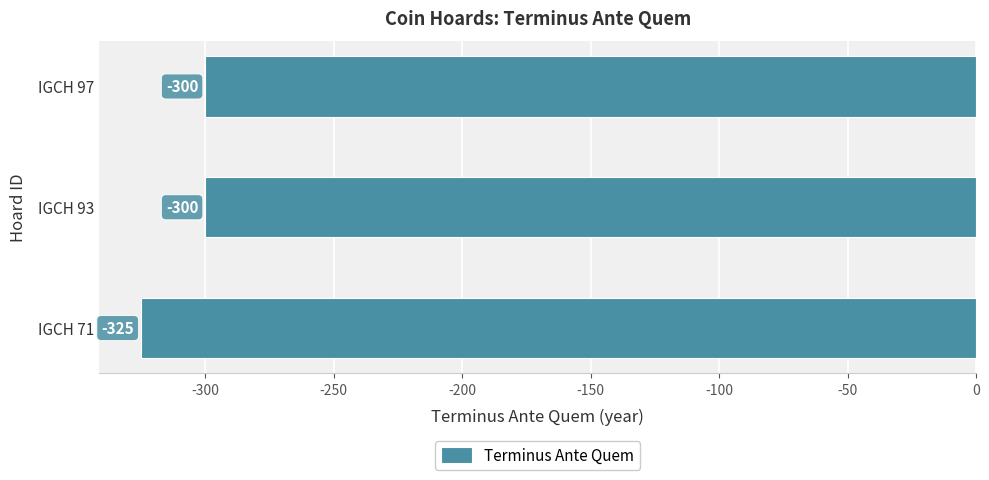

True or false: the data shows -300 at IGCH 93.

True